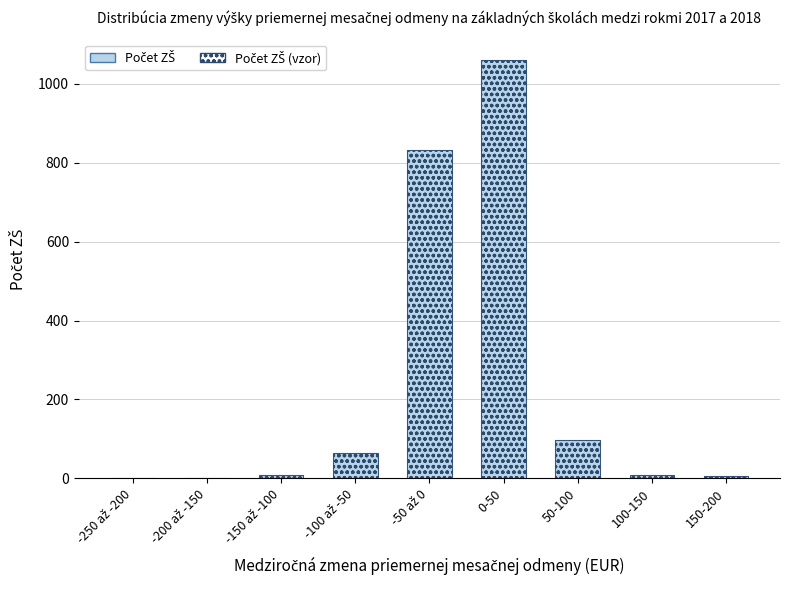

How many data points in Počet ZŠ (vzor) are less than 9?

4